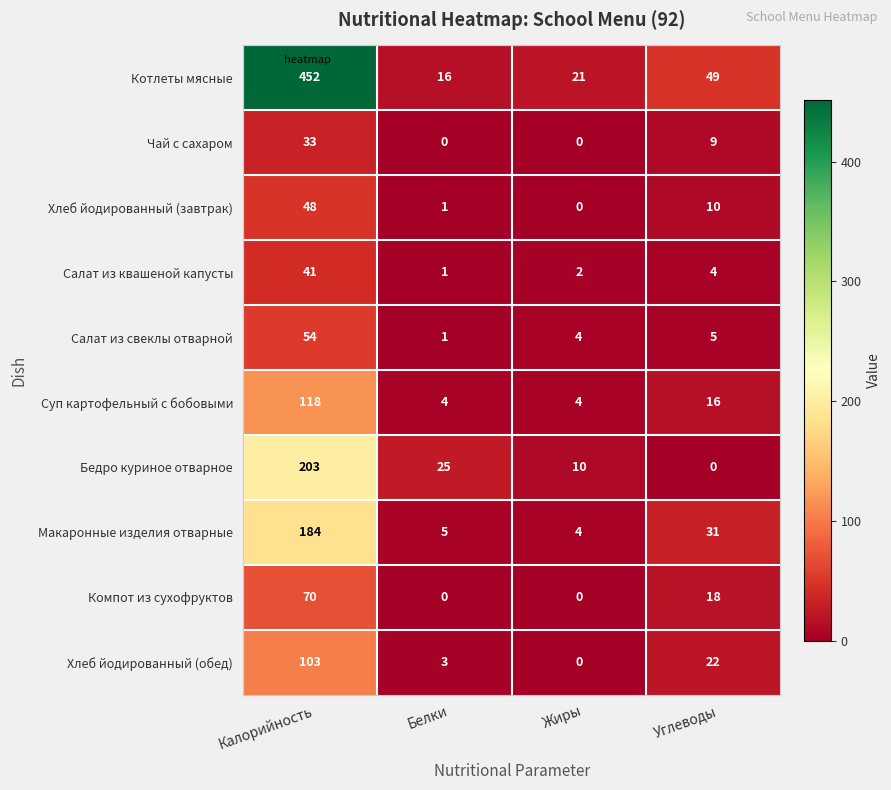

What is the highest value of the Чай с сахаром series?

33